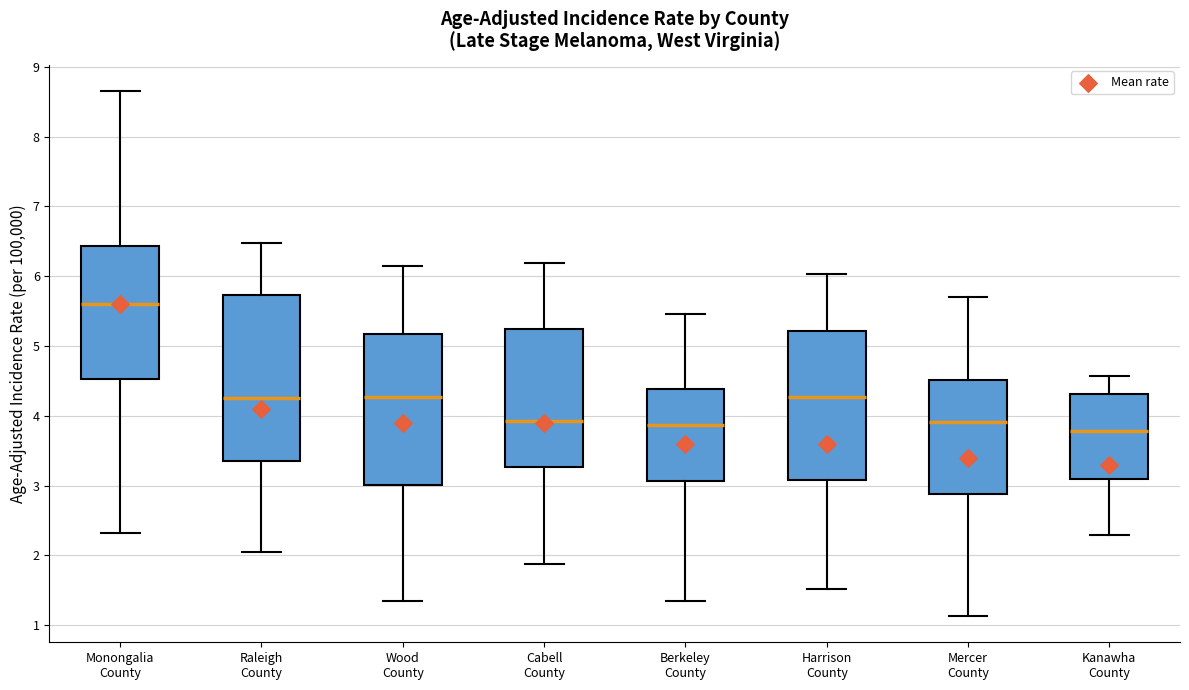

Reading left to right, read every box against the y-axis: the position of its median line, the range the box covers, and the ends of its whiskers. The values are not printed on the chart, so give them approximately, as read against the axis.

Monongalia County: median 5.6, box 4.5 to 6.4, whiskers 2.3 to 8.7
Raleigh County: median 4.2, box 3.4 to 5.7, whiskers 2.1 to 6.5
Wood County: median 4.3, box 3.0 to 5.2, whiskers 1.3 to 6.2
Cabell County: median 3.9, box 3.3 to 5.2, whiskers 1.9 to 6.2
Berkeley County: median 3.9, box 3.1 to 4.4, whiskers 1.3 to 5.5
Harrison County: median 4.3, box 3.1 to 5.2, whiskers 1.5 to 6.0
Mercer County: median 3.9, box 2.9 to 4.5, whiskers 1.1 to 5.7
Kanawha County: median 3.8, box 3.1 to 4.3, whiskers 2.3 to 4.6